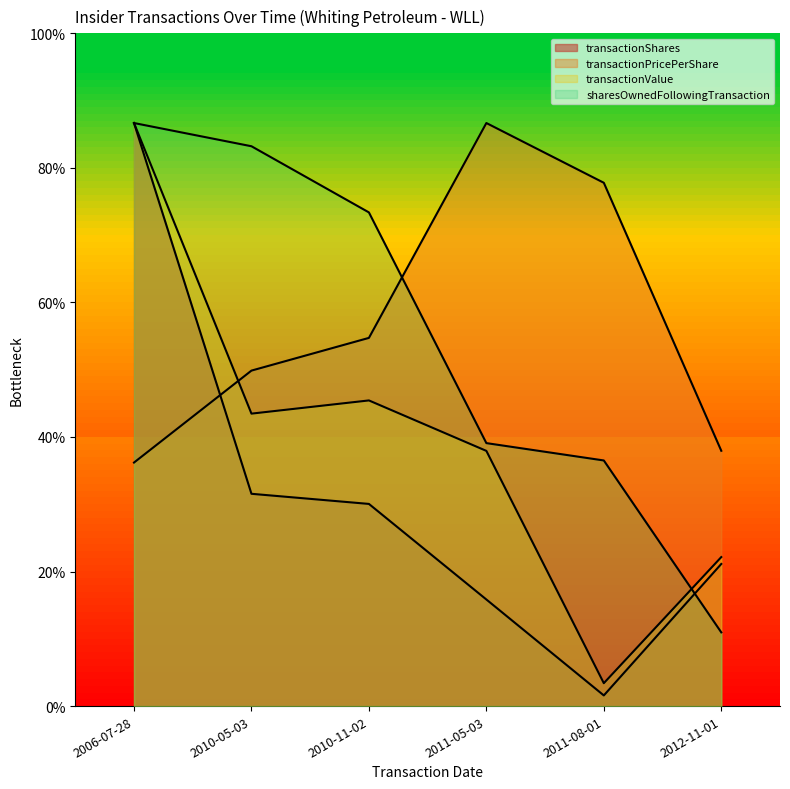

Where do transactionPricePerShare and sharesOwnedFollowingTransaction first cross each other?

2010-11-02 and 2011-05-03